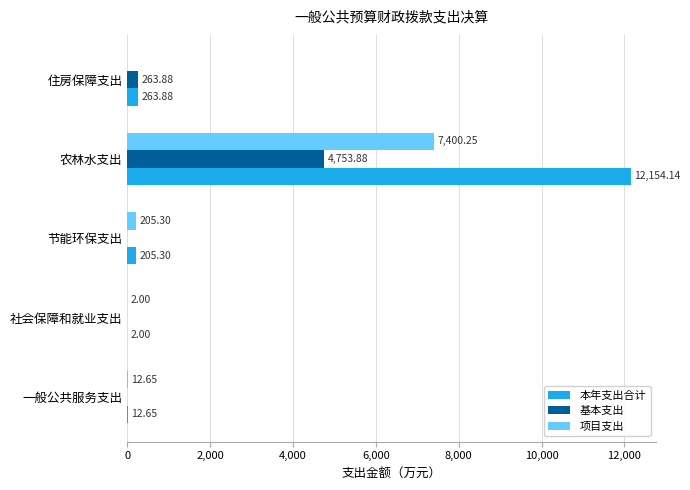

At which category is the sum across all series the highest?

农林水支出